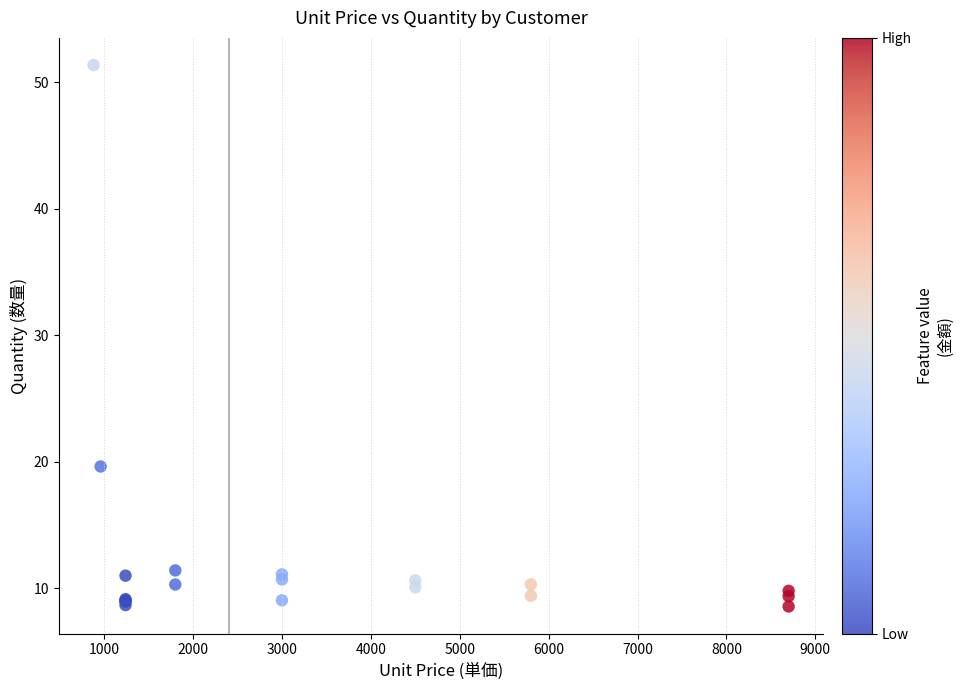

What Y value in the scatter plot is closest to 29?

19.6